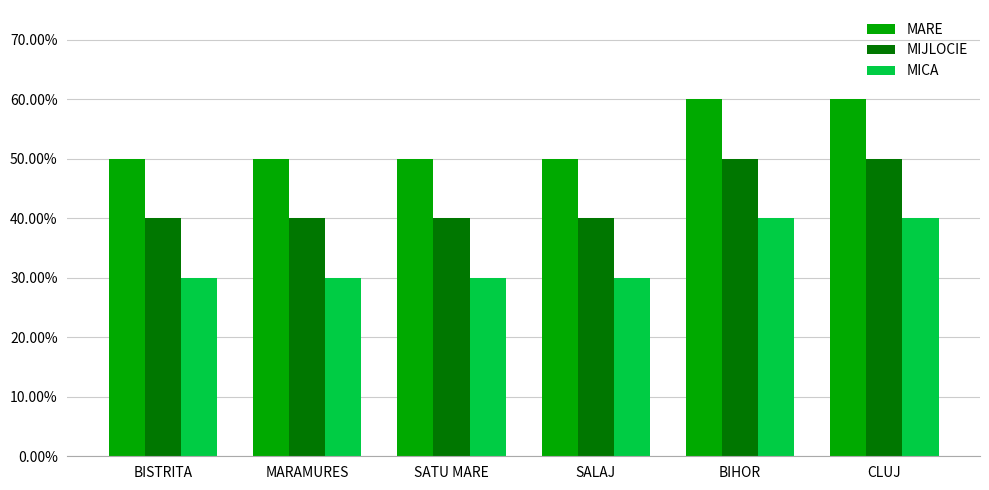

The MIJLOCIE series shows 0.5 at BIHOR. True or false?

True